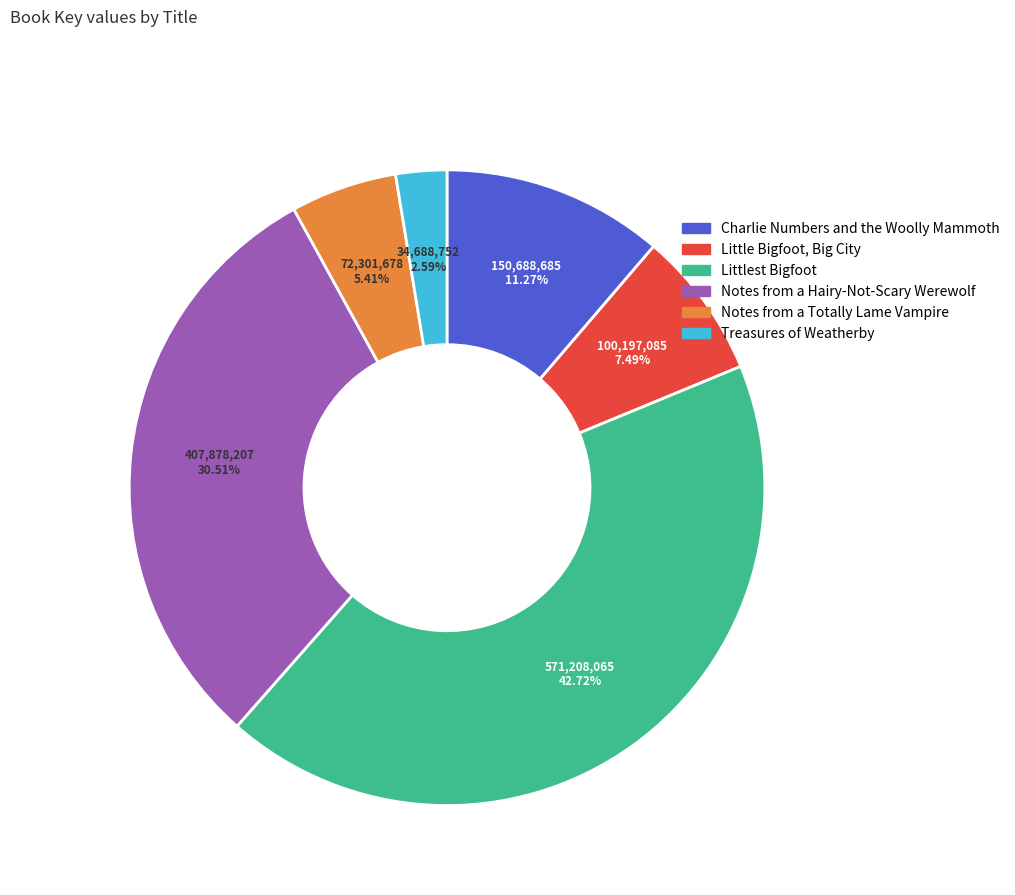

Between Little Bigfoot, Big City and Treasures of Weatherby, which is larger?

Little Bigfoot, Big City